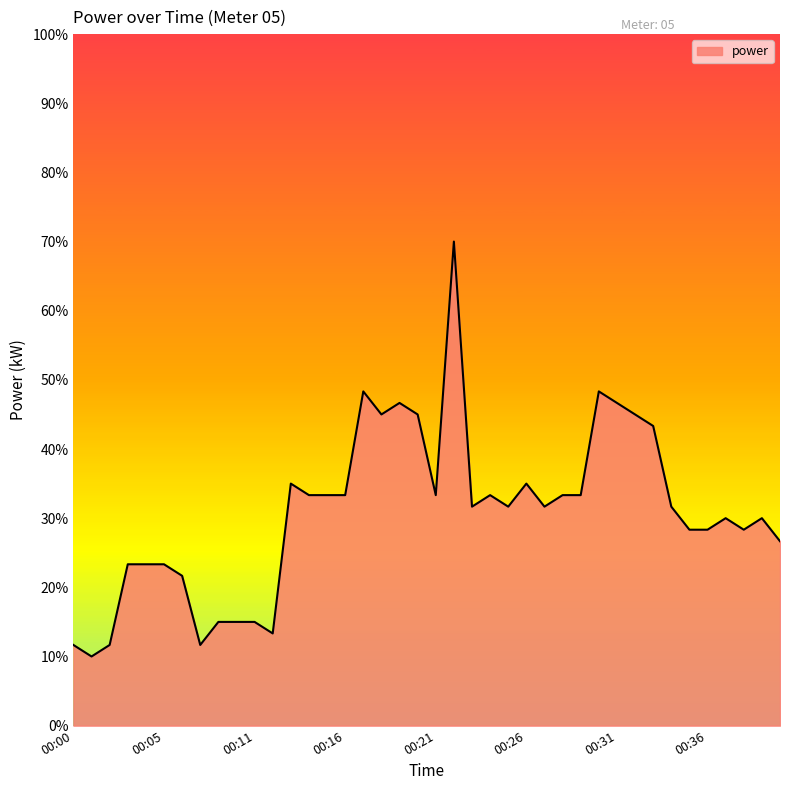

List the labels in order of value, largest first.

00:22, 00:17, 00:30, 00:19, 00:31, 00:18, 00:20, 00:32, 00:33, 00:13, 00:26, 00:14, 00:15, 00:16, 00:21, 00:24, 00:28, 00:29, 00:23, 00:25, 00:27, 00:34, 00:37, 00:39, 00:35, 00:36, 00:38, 00:40, 00:03, 00:04, 00:05, 00:06, 00:09, 00:10, 00:11, 00:12, 00:00, 00:02, 00:08, 00:01